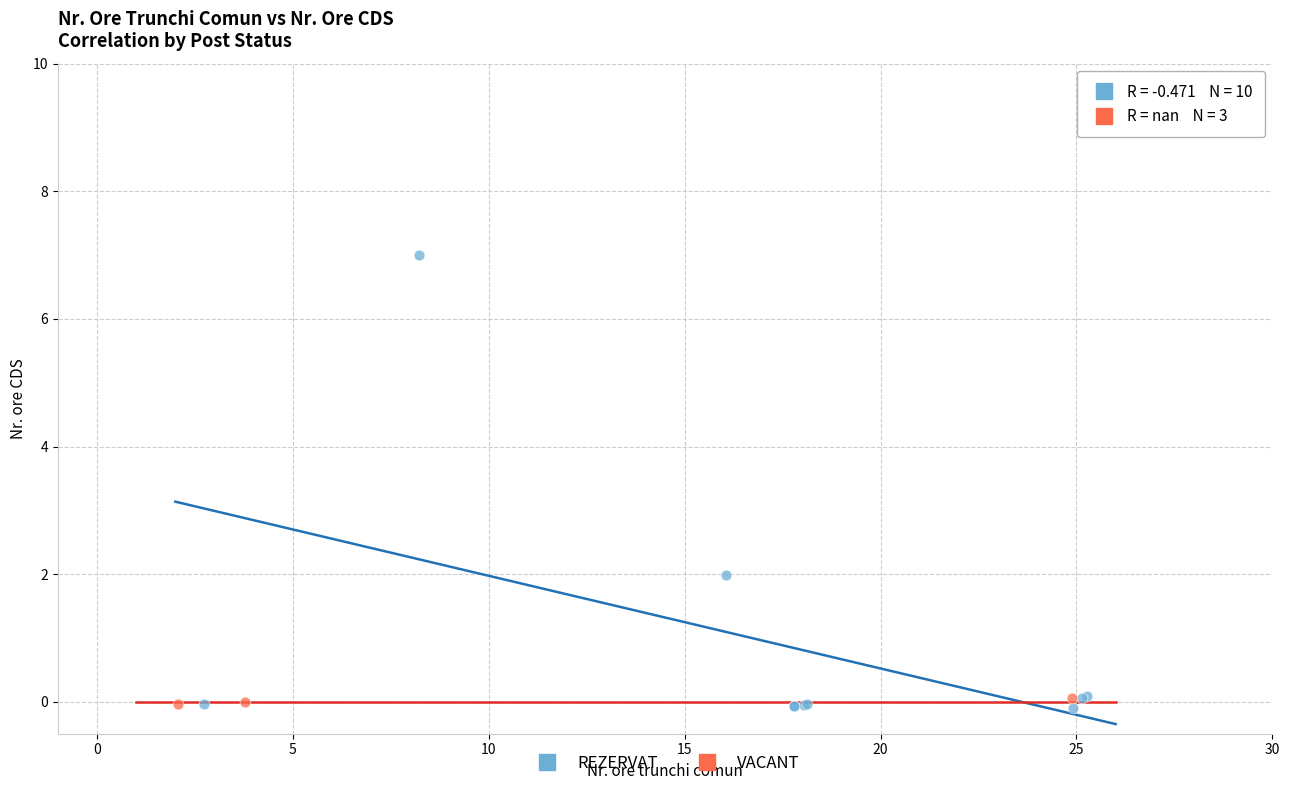

Which series reaches the maximum Y coordinate?

REZERVAT